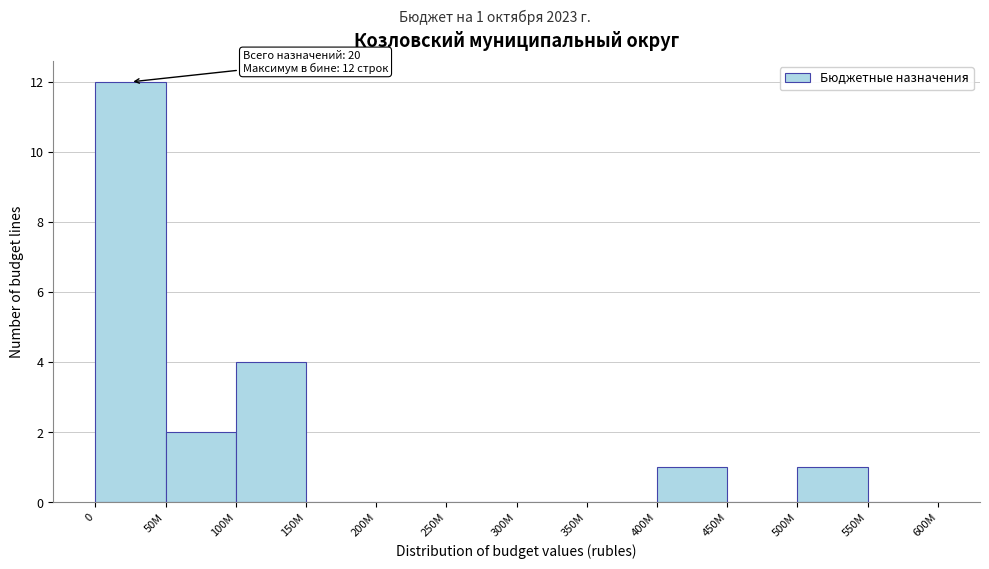

Reading left to right, what are all the values shown in this chart?

0=12	50M=2	100M=4	150M=0	200M=0	250M=0	300M=0	350M=0	400M=1	450M=0	500M=1	550M=0